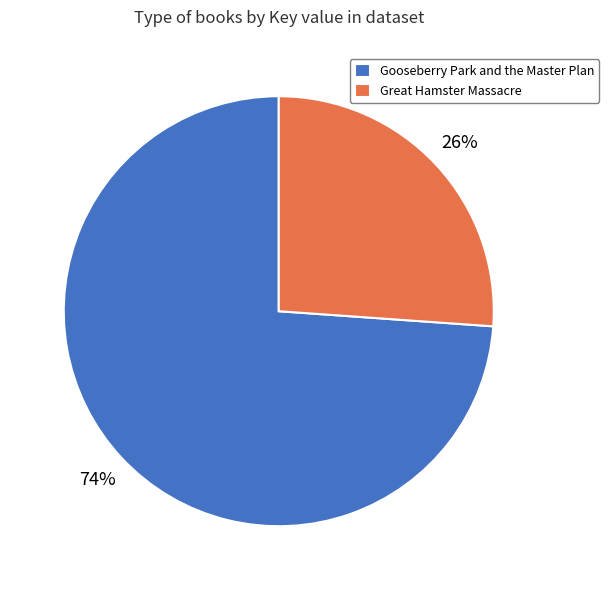

True or false: Great Hamster Massacre accounts for 26% of the total.

True